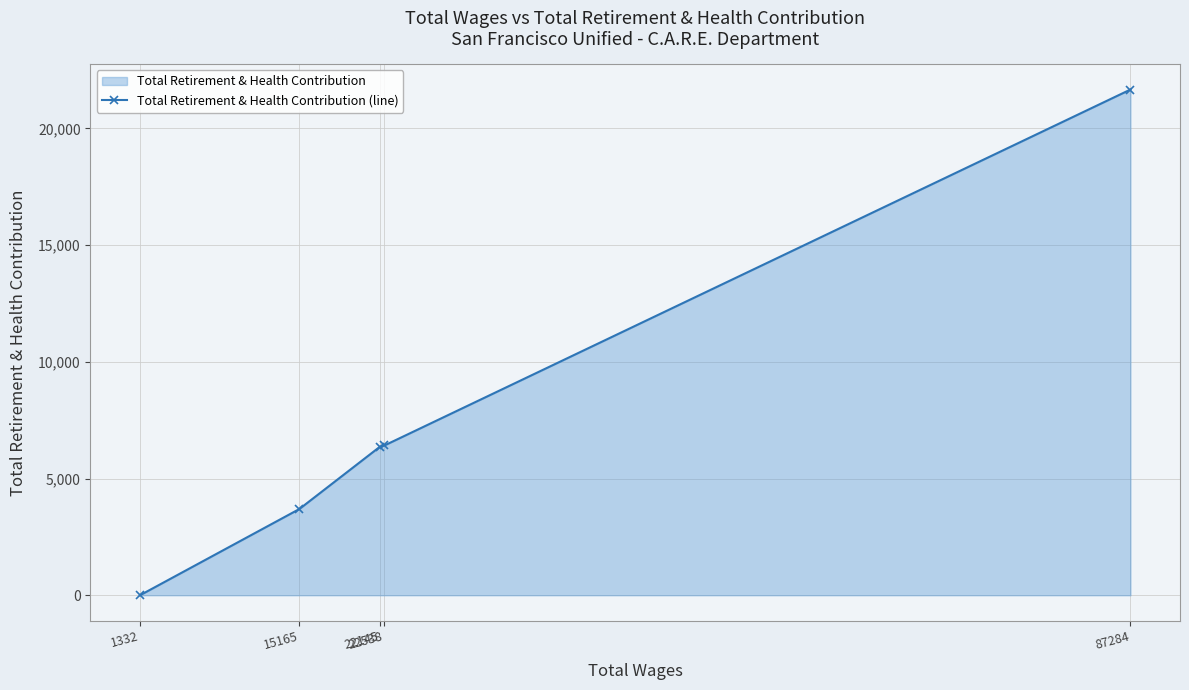

Reading right to left, transcribe all the data shown in this chart.

87284=21669	22538=6417	22145=6362	15165=3696	1332=0